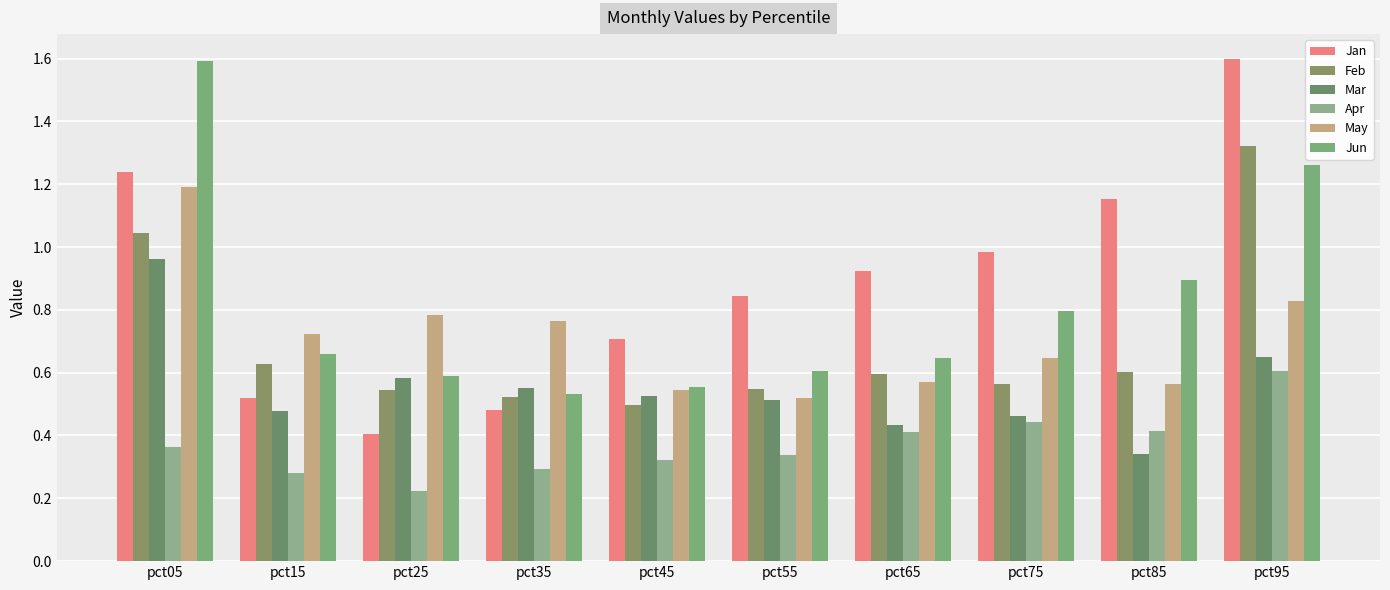

What value does the Jun series have at pct15?

0.7